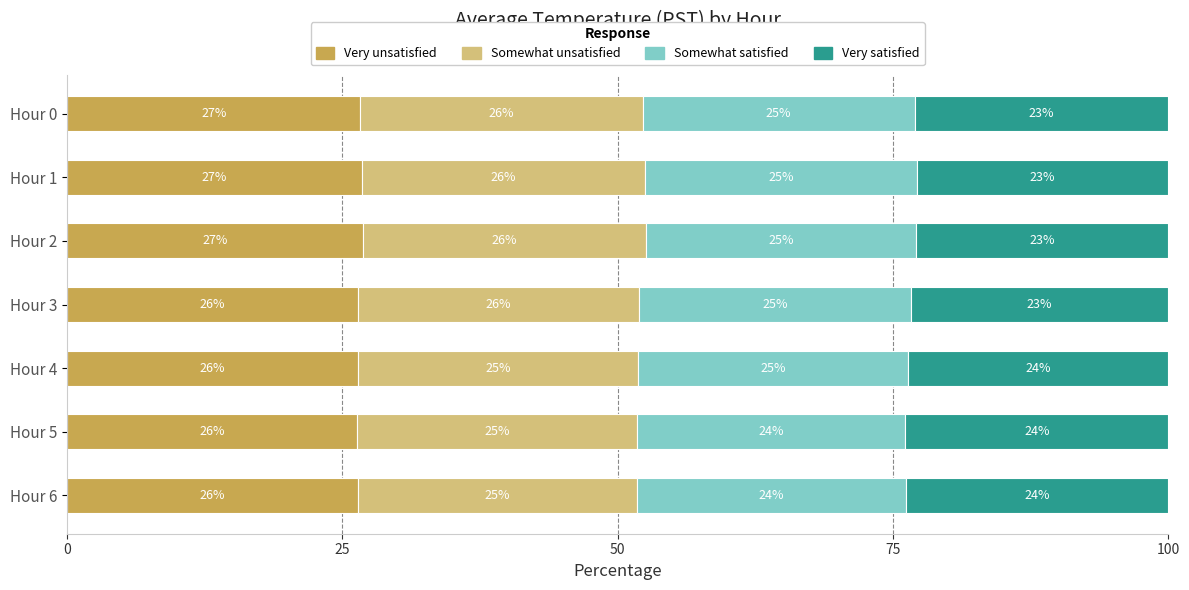

What are all the series names shown in the legend?

Very unsatisfied, Somewhat unsatisfied, Somewhat satisfied, Very satisfied